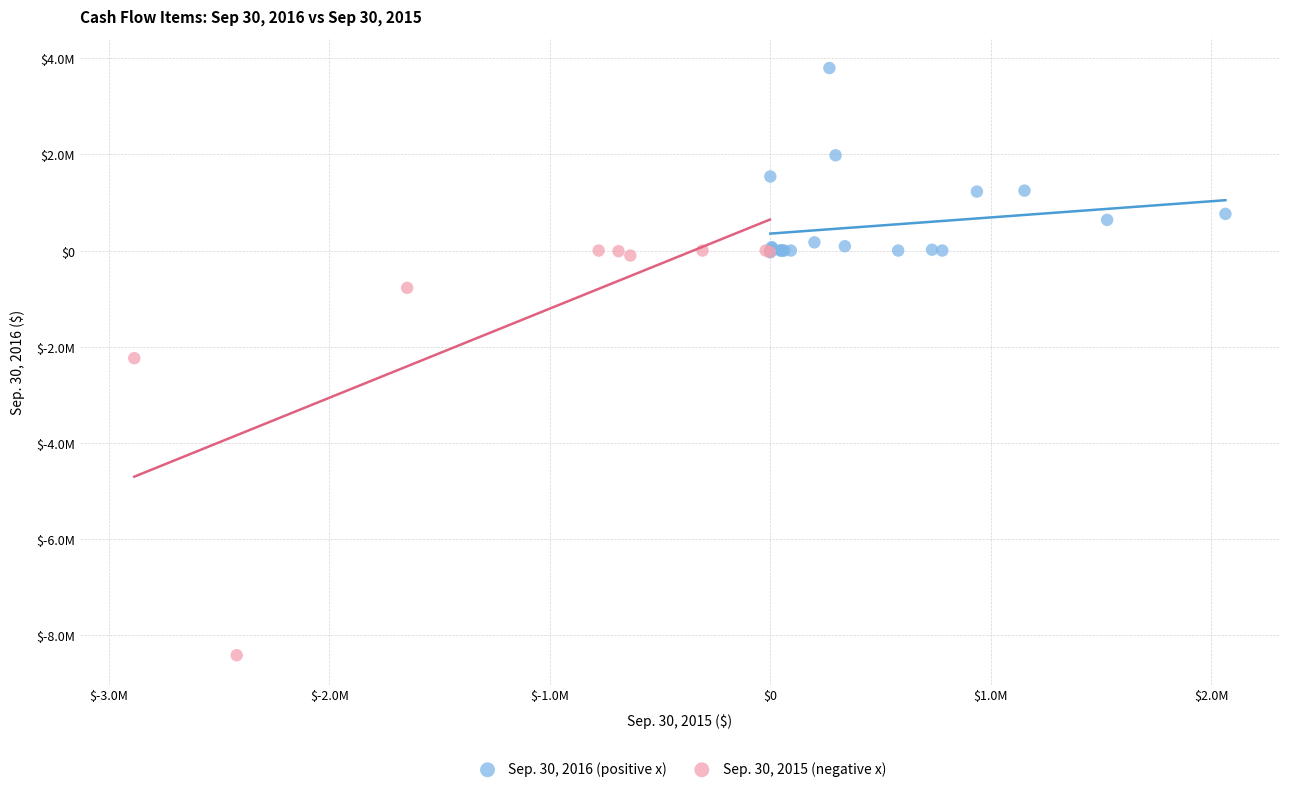

What are all the series names shown in the legend?

Sep. 30, 2016 (positive x), Sep. 30, 2015 (negative x)